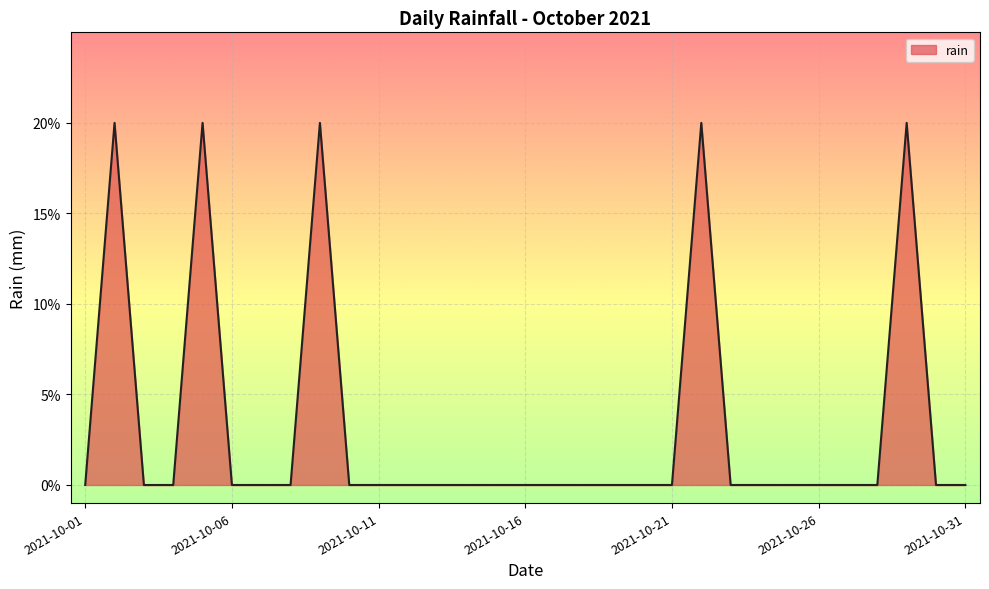

Does the chart display data point markers on the line(s)?

No